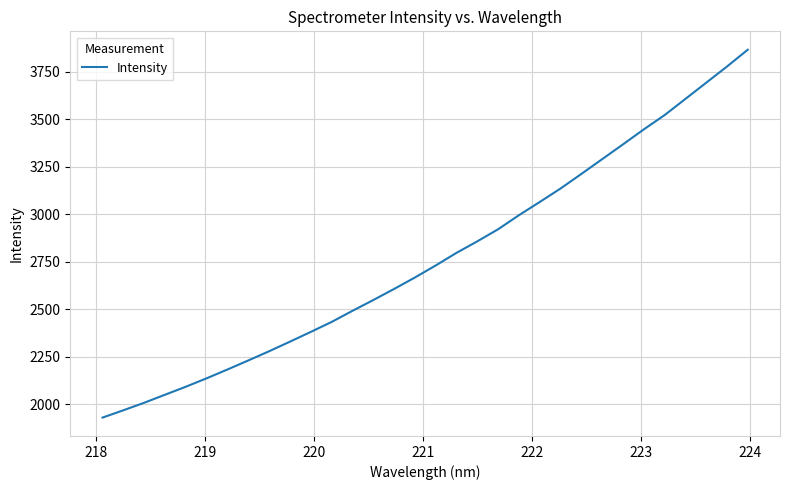

What is the minimum value shown in the chart?

1929.5